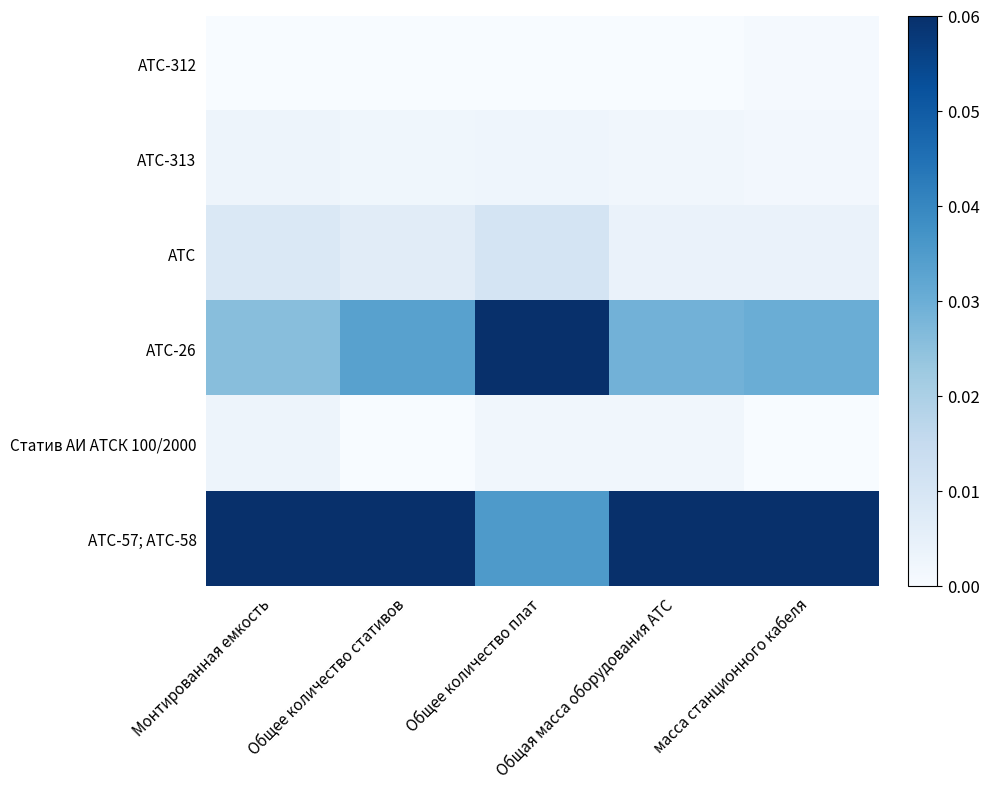

Which series changed the most between Общее количество плат and Общая масса оборудования АТС?

АТС-26